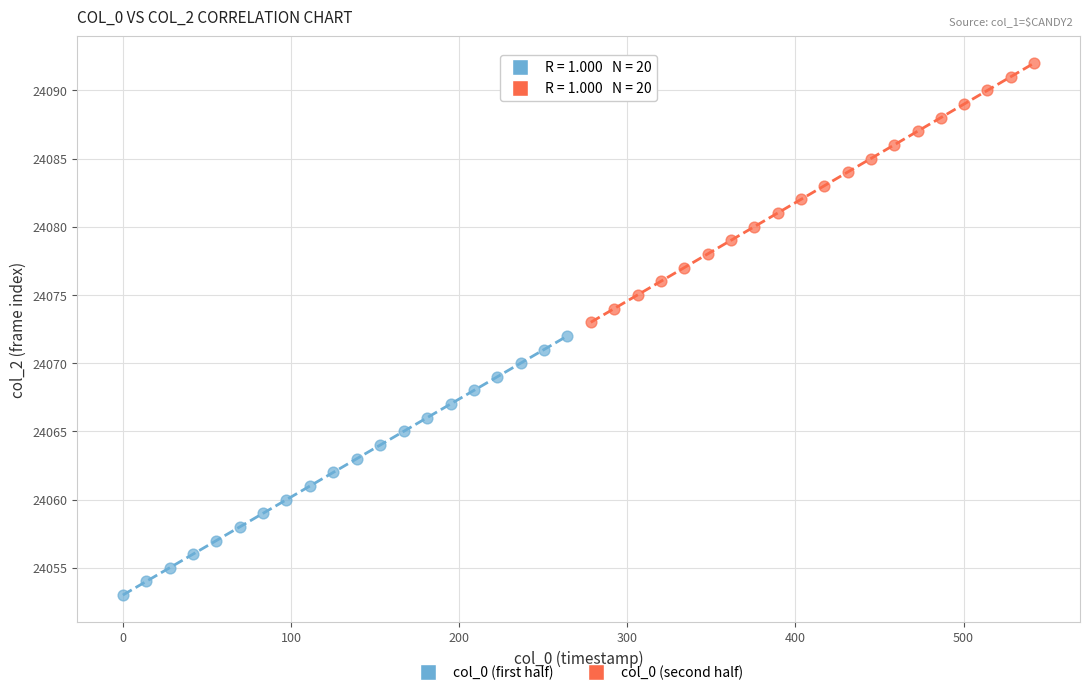

Which series reaches the minimum Y coordinate?

col_0 (first half)